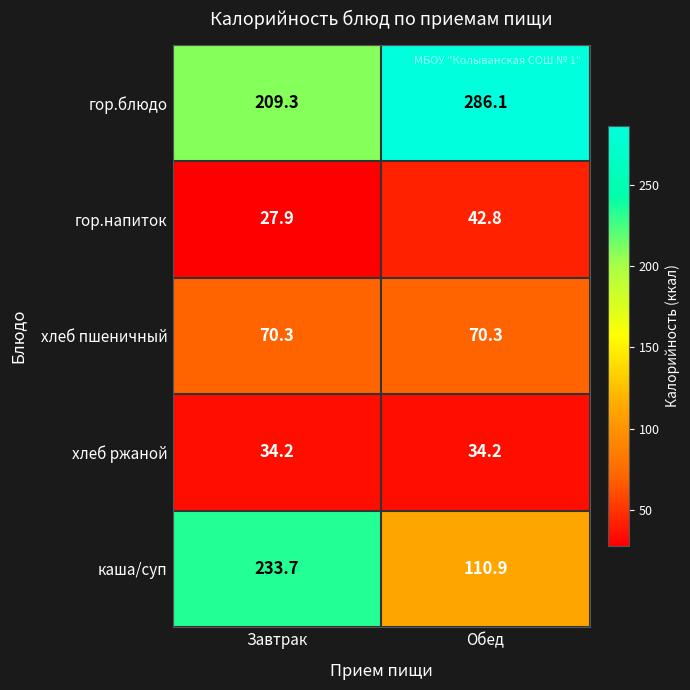

Which series has the largest total across all categories?

гор.блюдо